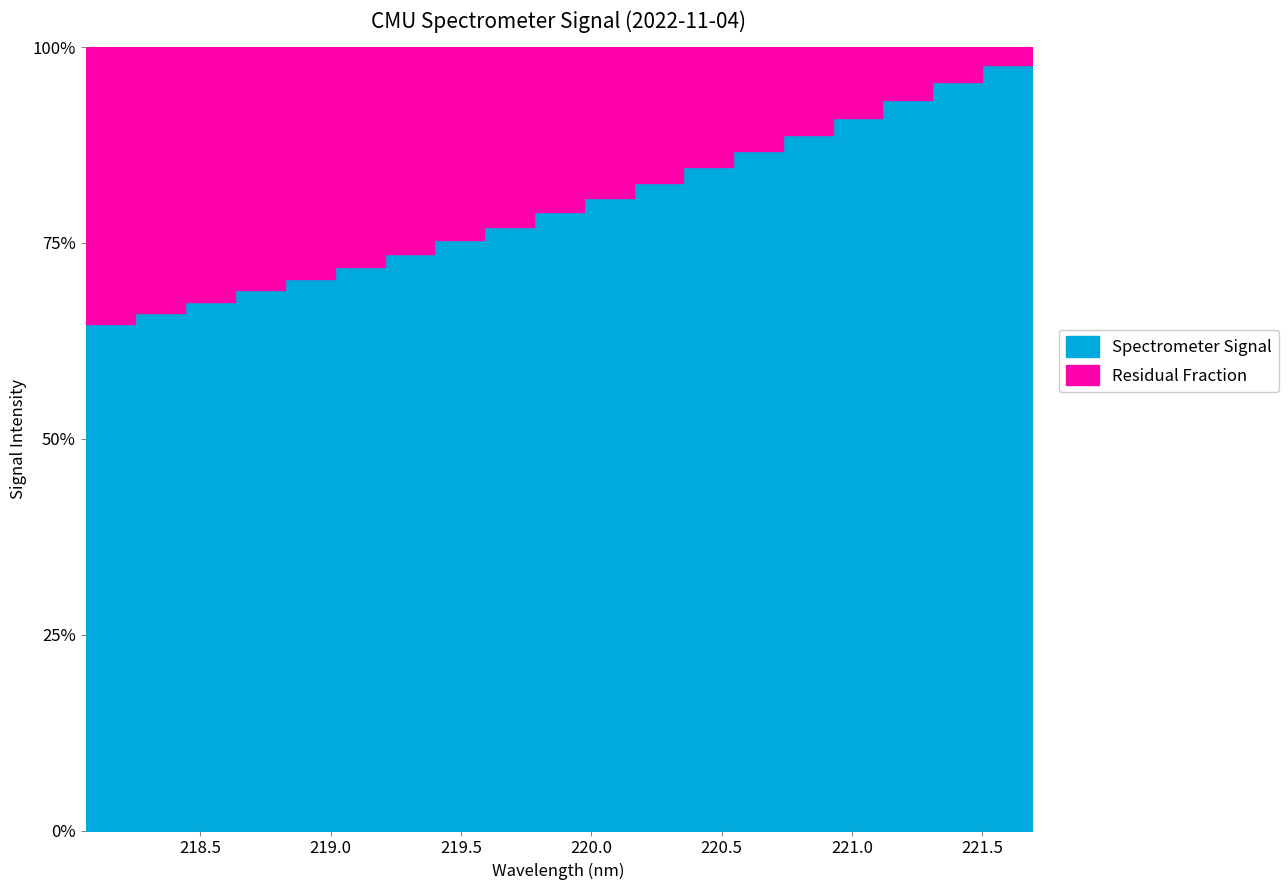

The chart shows a value of 0.8 at 219.589. True or false?

True